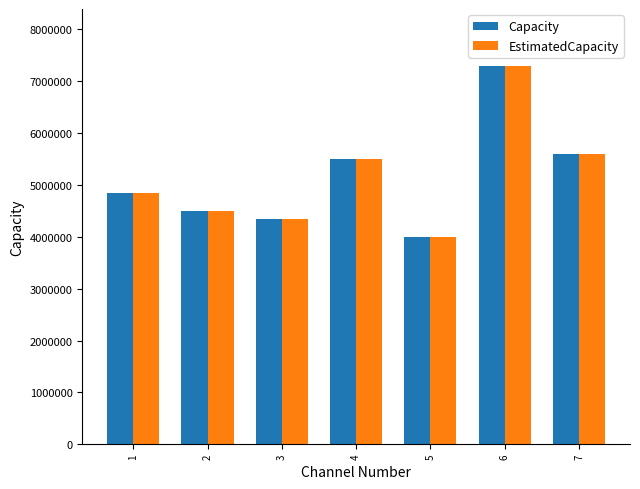

What is the minimum value shown in the chart?

4000000